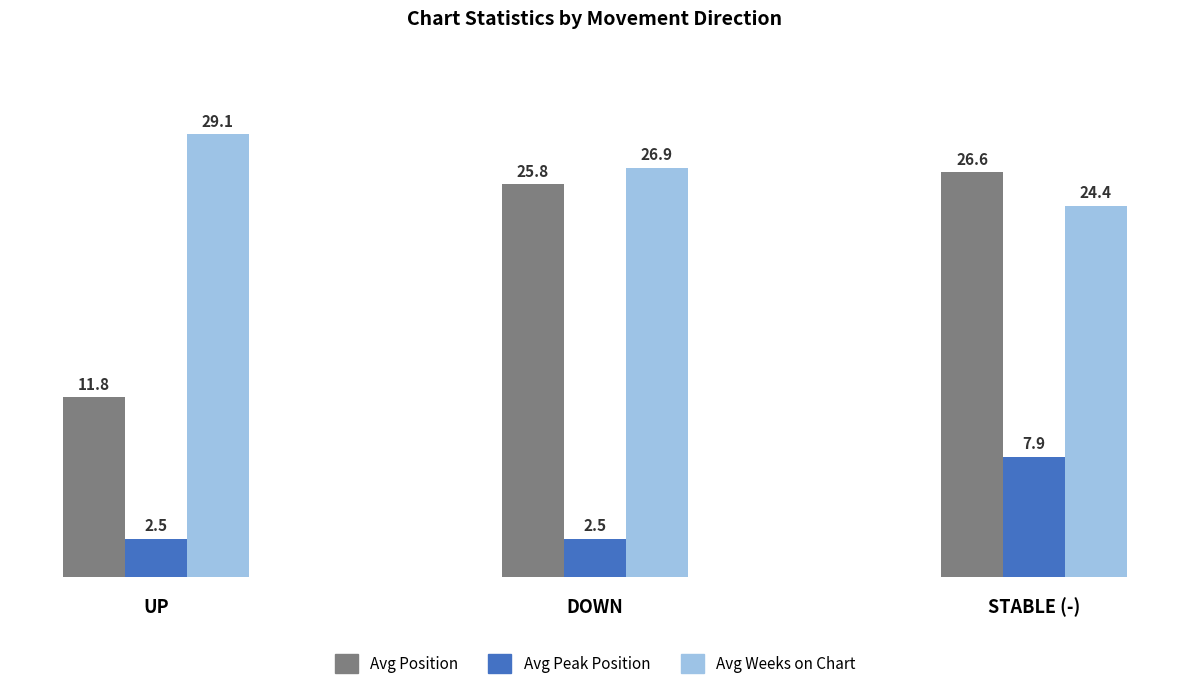

Are the bars grouped side by side (vs. stacked)?

Yes